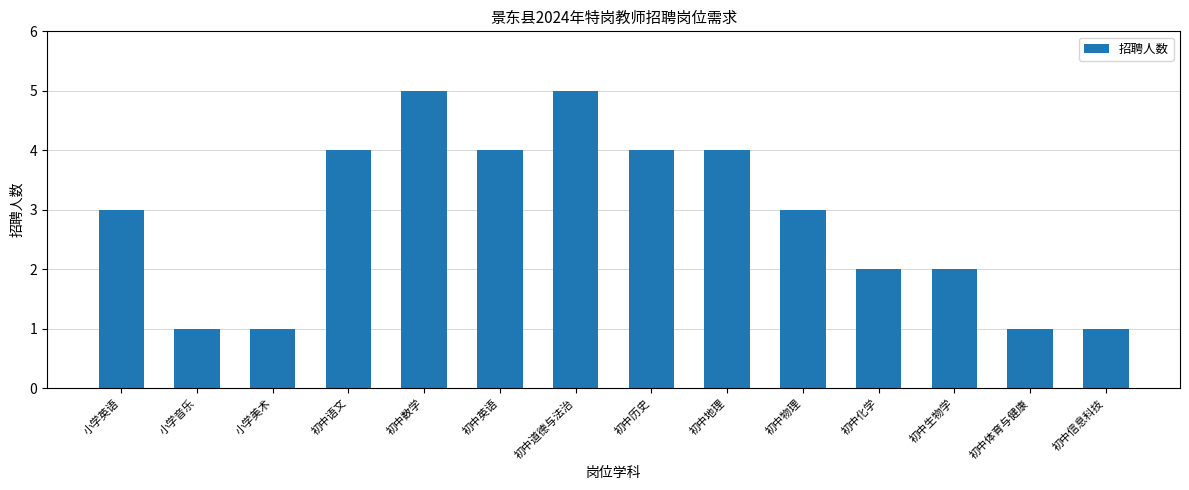

What is the difference between the values at 小学音乐 and 初中历史?

3